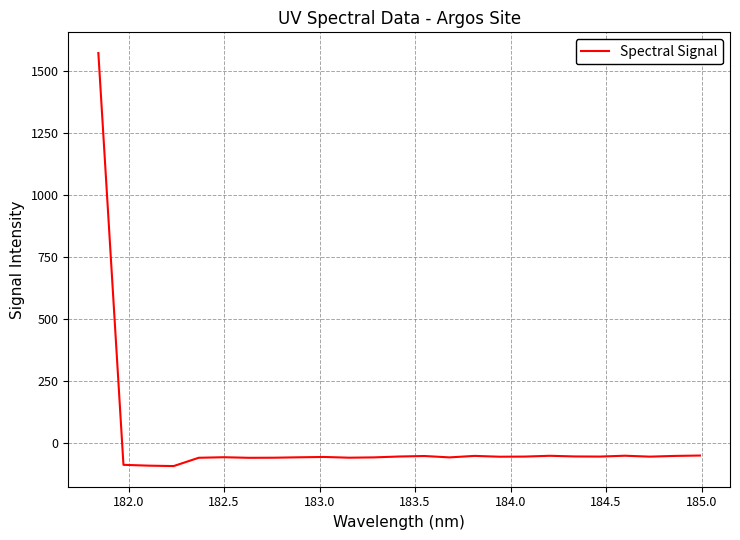

What is the difference between the maximum and minimum values?

1667.8